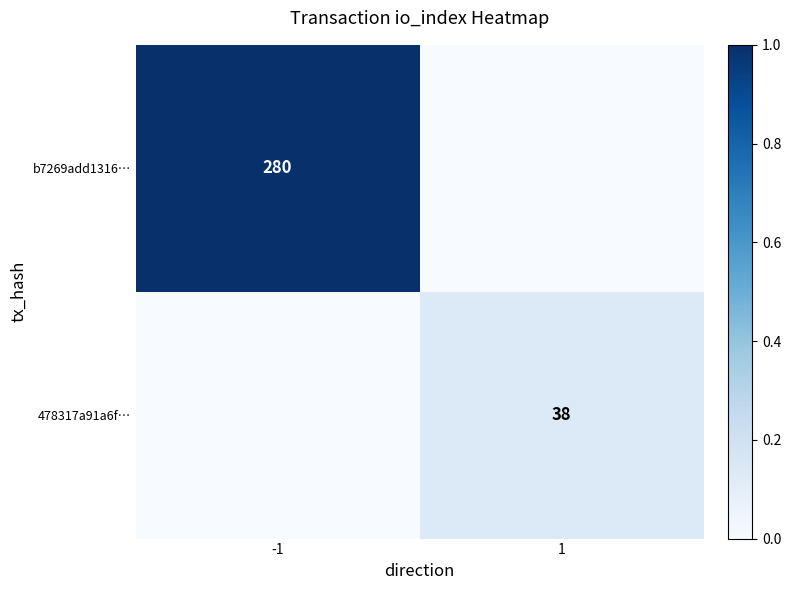

Which has a higher value, 1 or -1?

-1